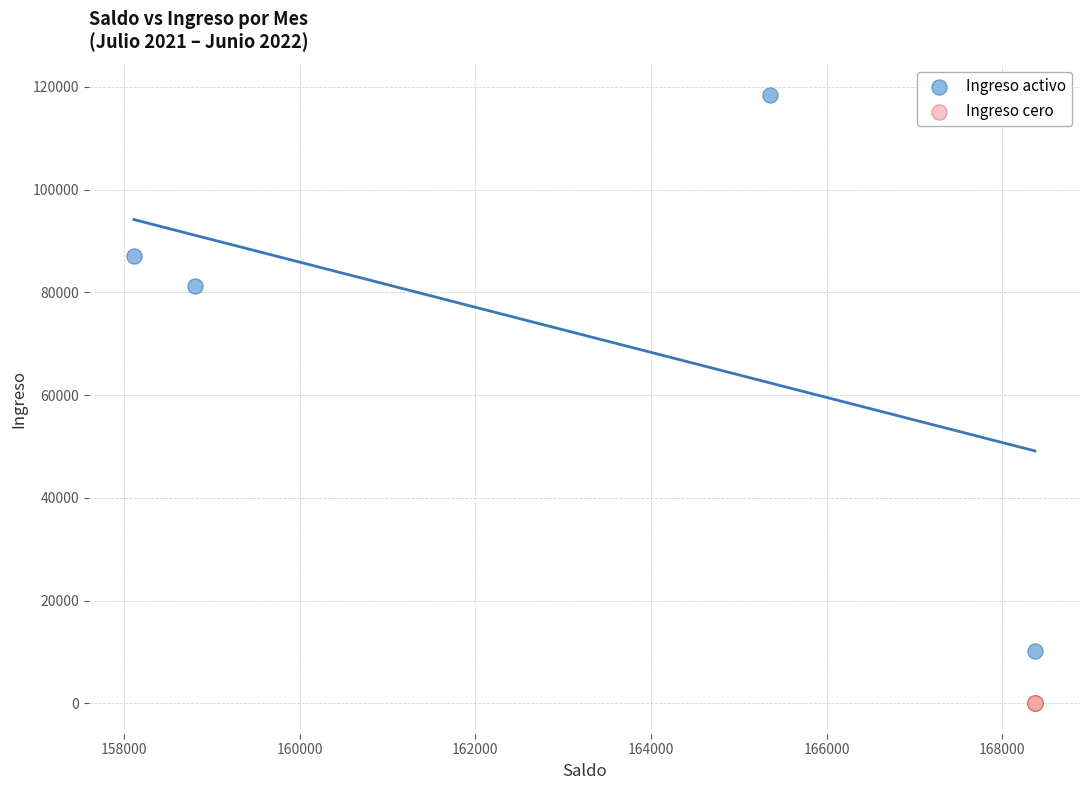

Which series contains the highest Y value?

Ingreso activo